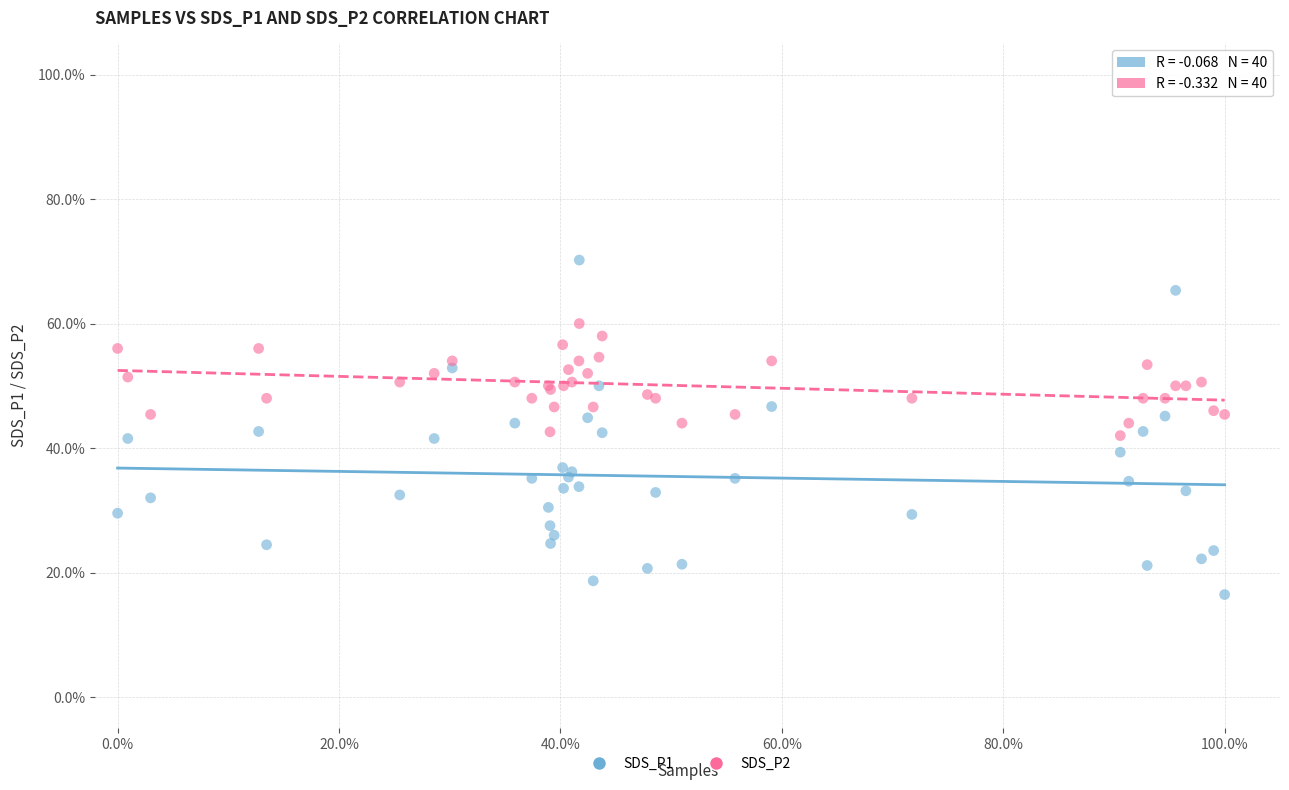

What are all the series names shown in the legend?

SDS_P1, SDS_P2